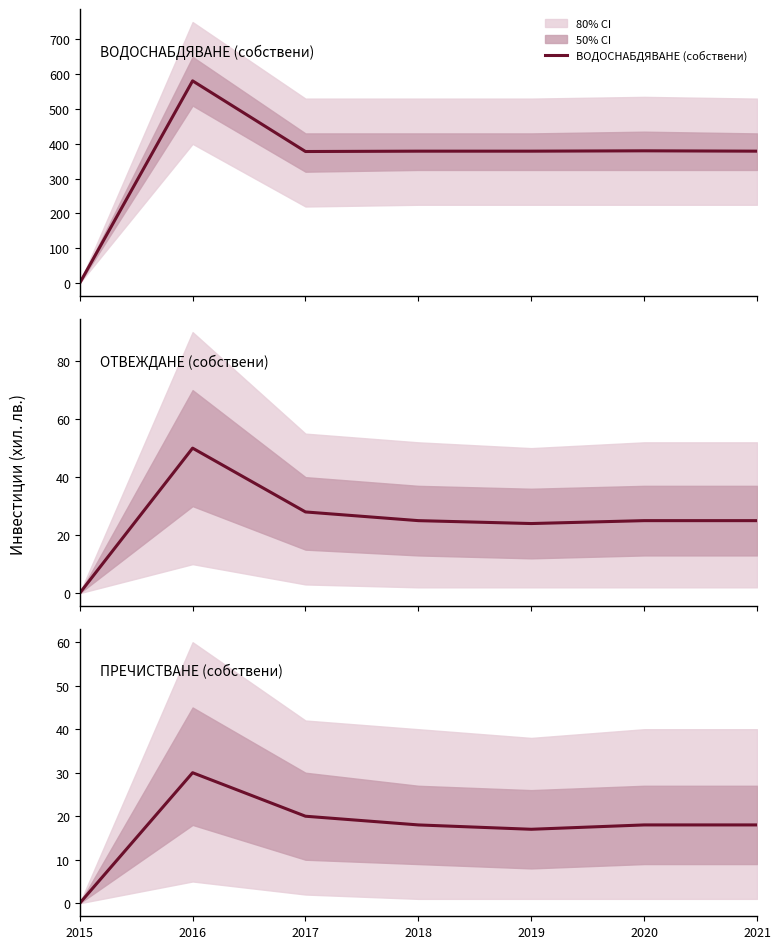

True or false: ОТВЕЖДАНЕ (собствени) and ПРЕЧИСТВАНЕ (собствени) cross at least once.

False